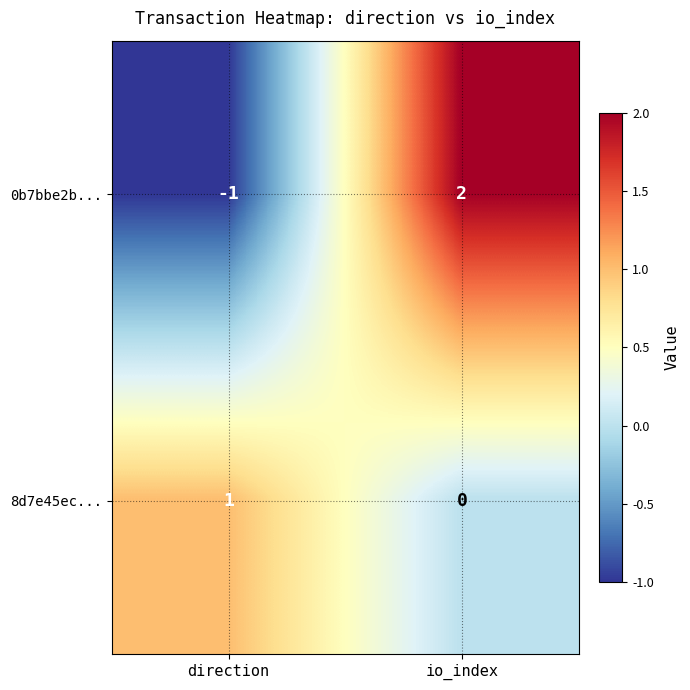

At which category is the sum across all series the highest?

io_index